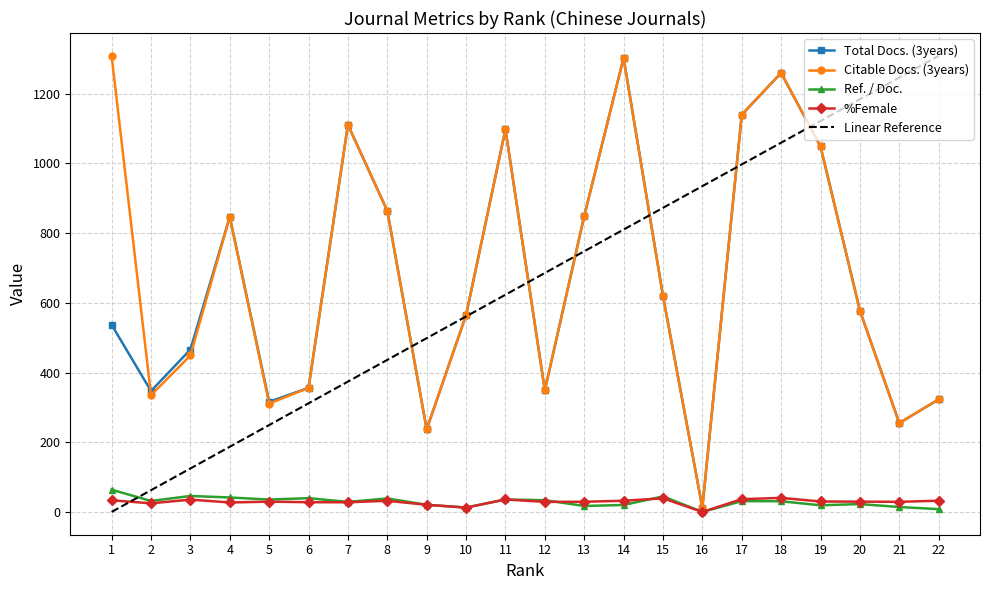

In Total Docs. (3years), how many points are lower than both neighbors (excluding endpoints)?

6